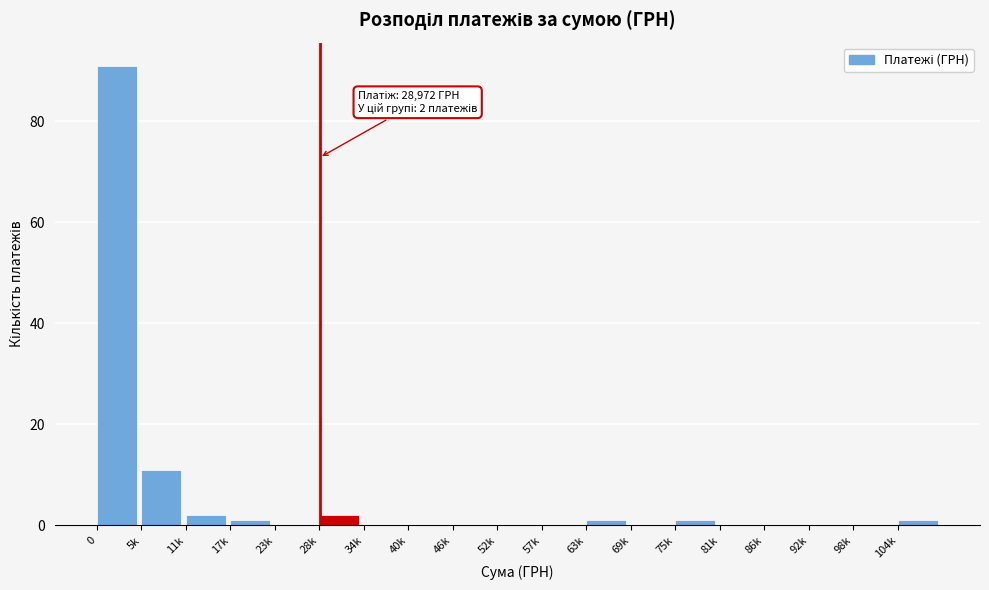

Reading left to right, transcribe all the data shown in this chart.

0=91	5k=11	11k=2	17k=1	23k=0	28k=2	34k=0	40k=0	46k=0	52k=0	57k=0	63k=1	69k=0	75k=1	81k=0	86k=0	92k=0	98k=0	104k=1